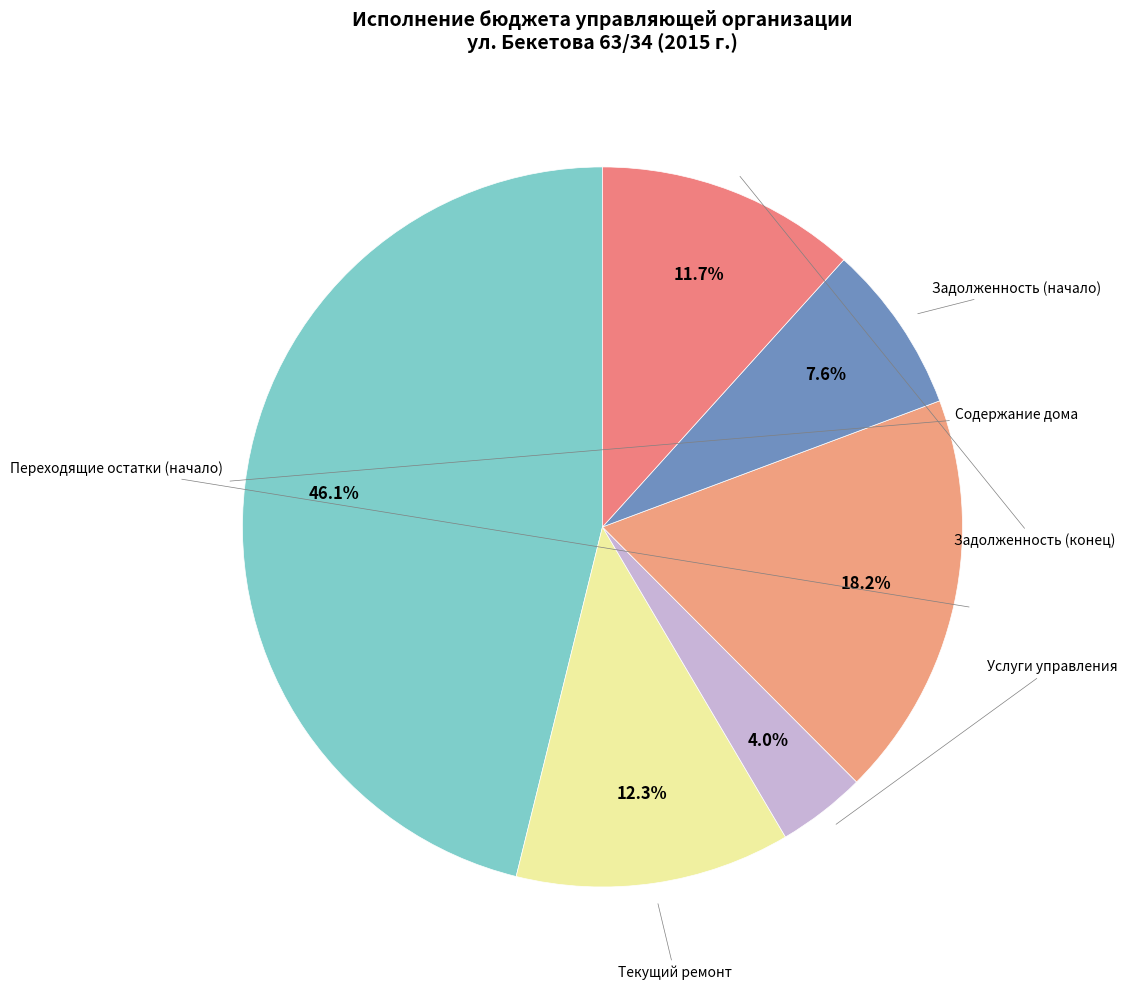

Count the number of slices in the pie.

6